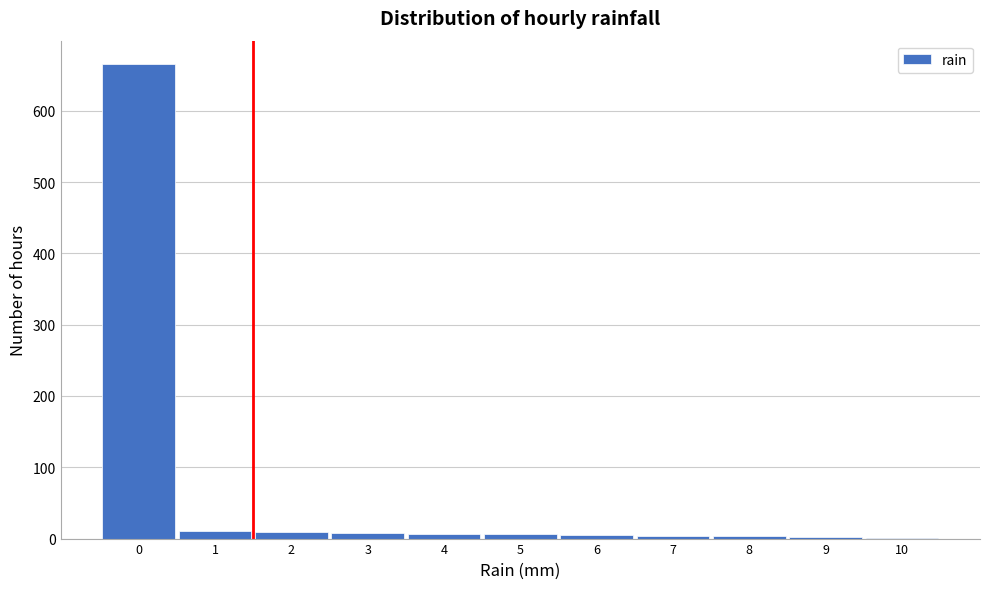

How tall is the bar that spans 0.5 to 1.5 on the x-axis? The values are not printed on the chart, so give them approximately, as read against the axis.

10